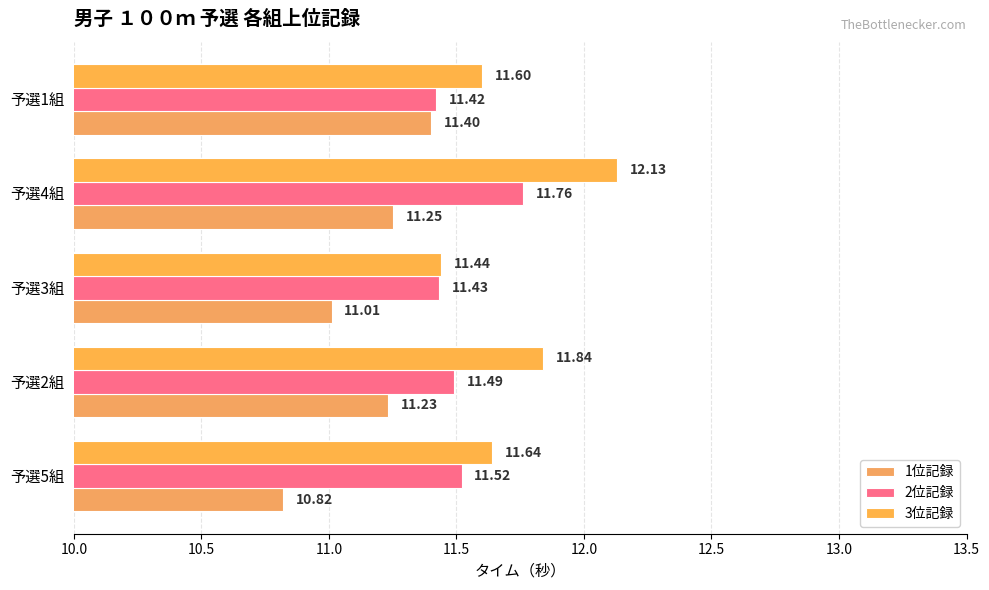

Count the number of categories in the chart.

5